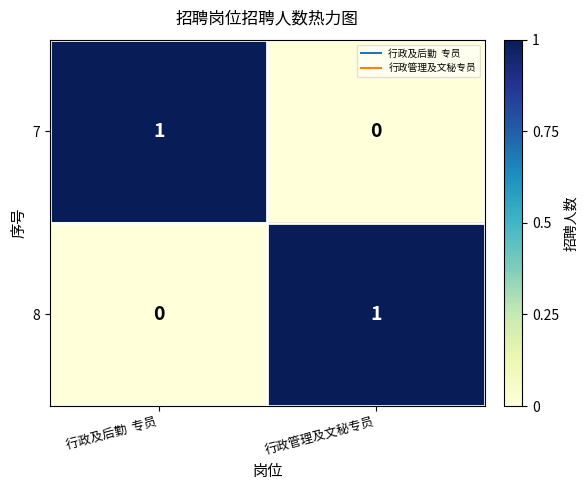

Rank the categories by 7 value from lowest to highest.

行政管理及文秘专员, 行政及后勤  专员